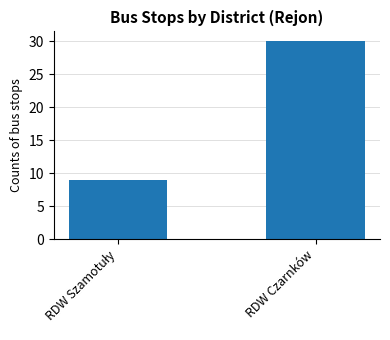

Reading right to left, what are all the values shown in this chart?

30	9